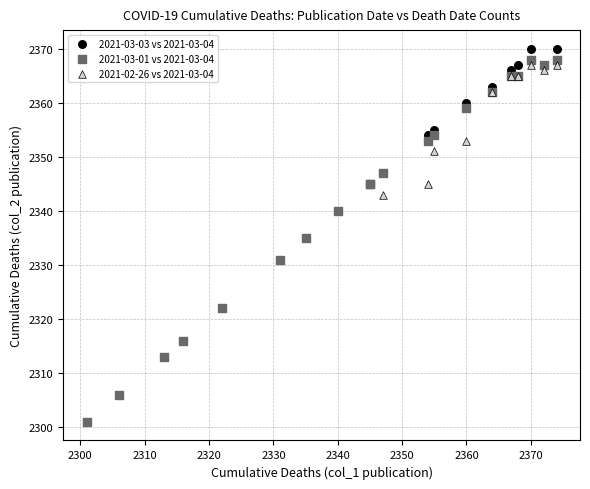

Which series has the widest spread of Y values?

2021-03-03 vs 2021-03-04